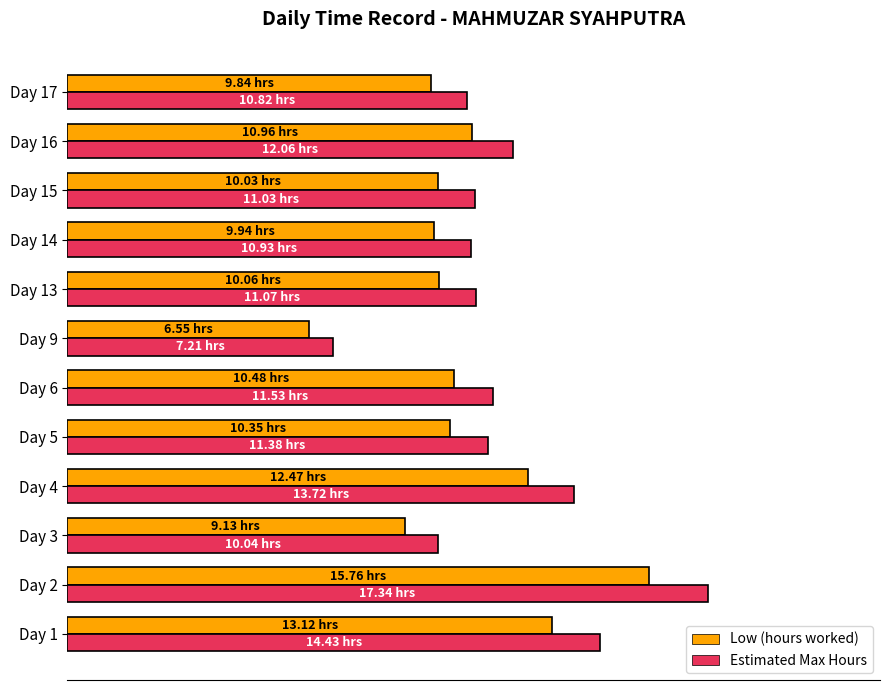

List the series in order of their peak value, lowest first.

Low (hours worked), Estimated Max Hours